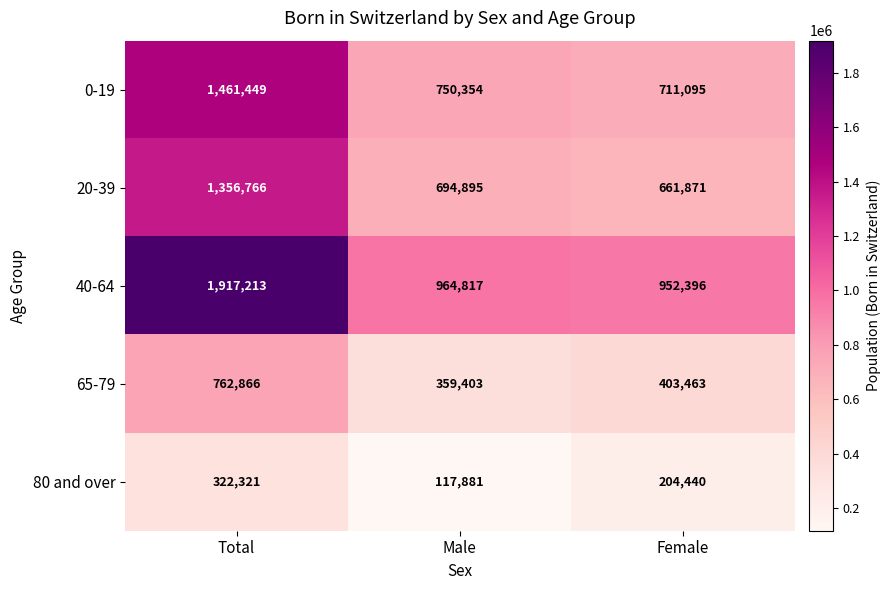

What is the total value across all series at Total?

5820615